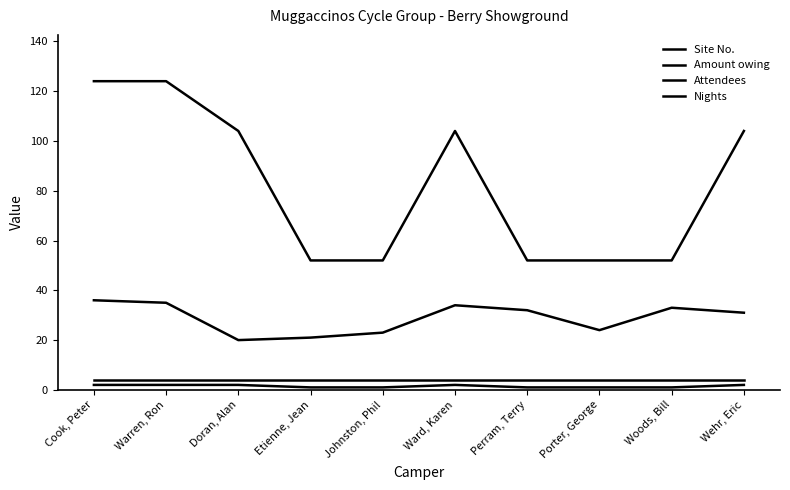

List the labels in order of Site No. value, smallest first.

Doran, Alan, Etienne, Jean, Johnston, Phil, Porter, George, Wehr, Eric, Perram, Terry, Woods, Bill, Ward, Karen, Warren, Ron, Cook, Peter